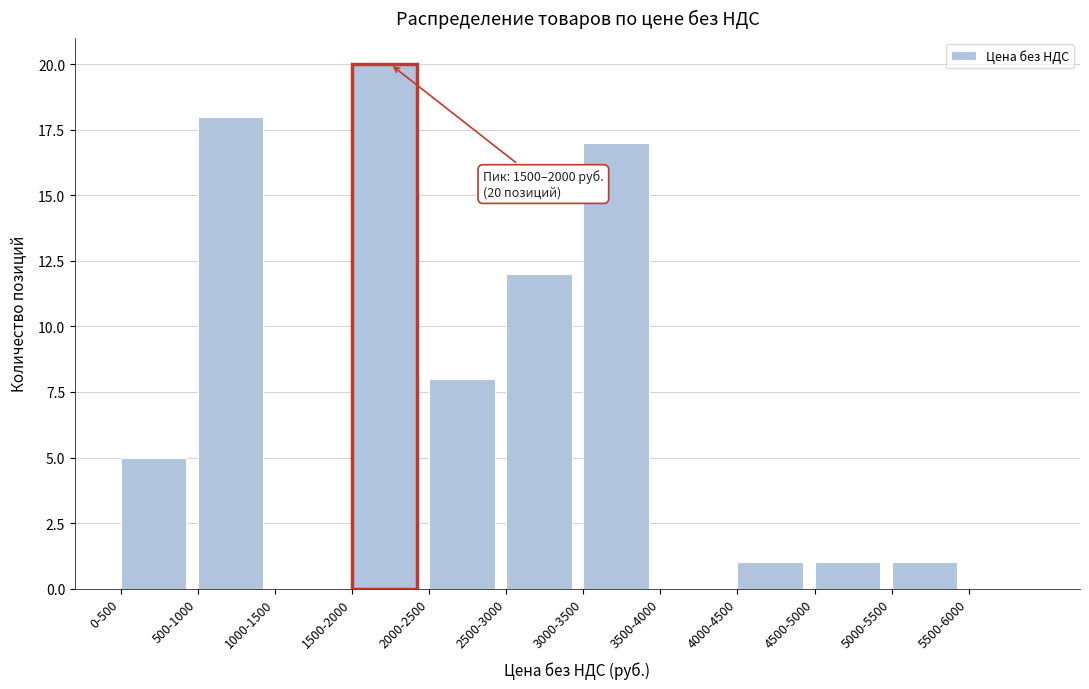

Reading left to right, list all the values displayed in this chart.

0-500=5	500-1000=18	1000-1500=0	1500-2000=20	2000-2500=8	2500-3000=12	3000-3500=17	3500-4000=0	4000-4500=1	4500-5000=1	5000-5500=1	5500-6000=0